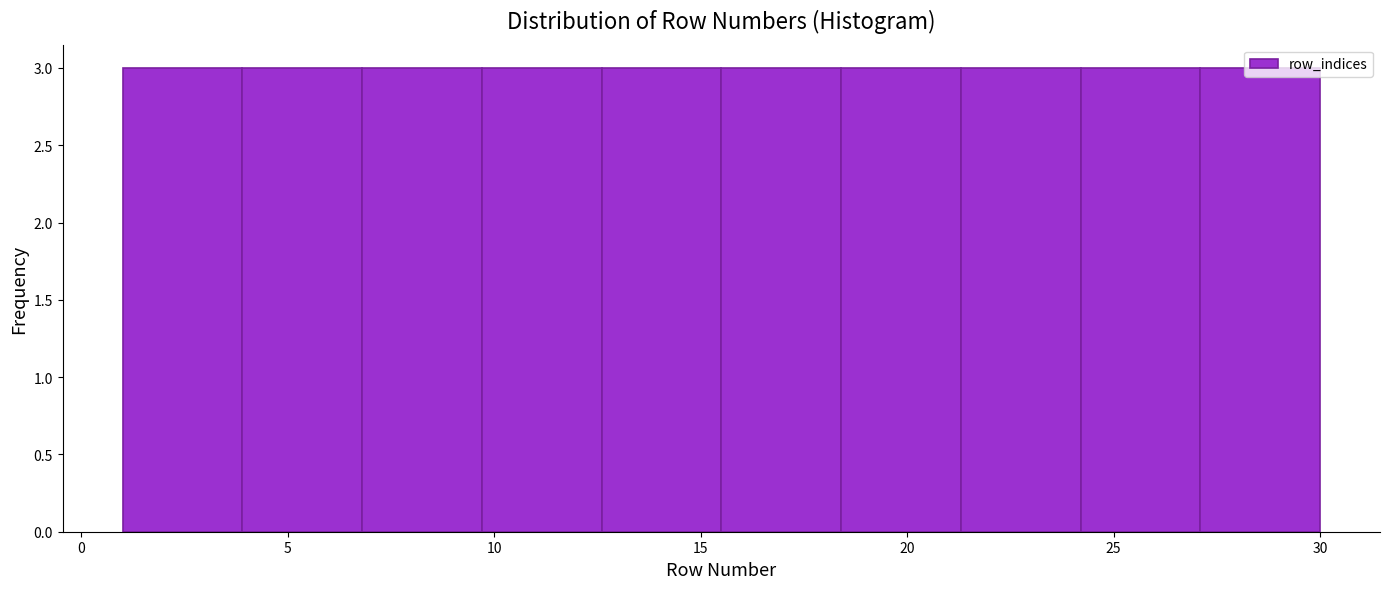

Reading left to right, transcribe this chart: for each bar, give the range it covers on the x-axis and its height. Neither the bar edges nor the heights are printed on the chart, so give them approximately, as read against the axes.

1.0 to 3.9: 3
3.9 to 6.8: 3
6.8 to 9.7: 3
9.7 to 12.6: 3
12.6 to 15.5: 3
15.5 to 18.4: 3
18.4 to 21.3: 3
21.3 to 24.2: 3
24.2 to 27.1: 3
27.1 to 30.0: 3